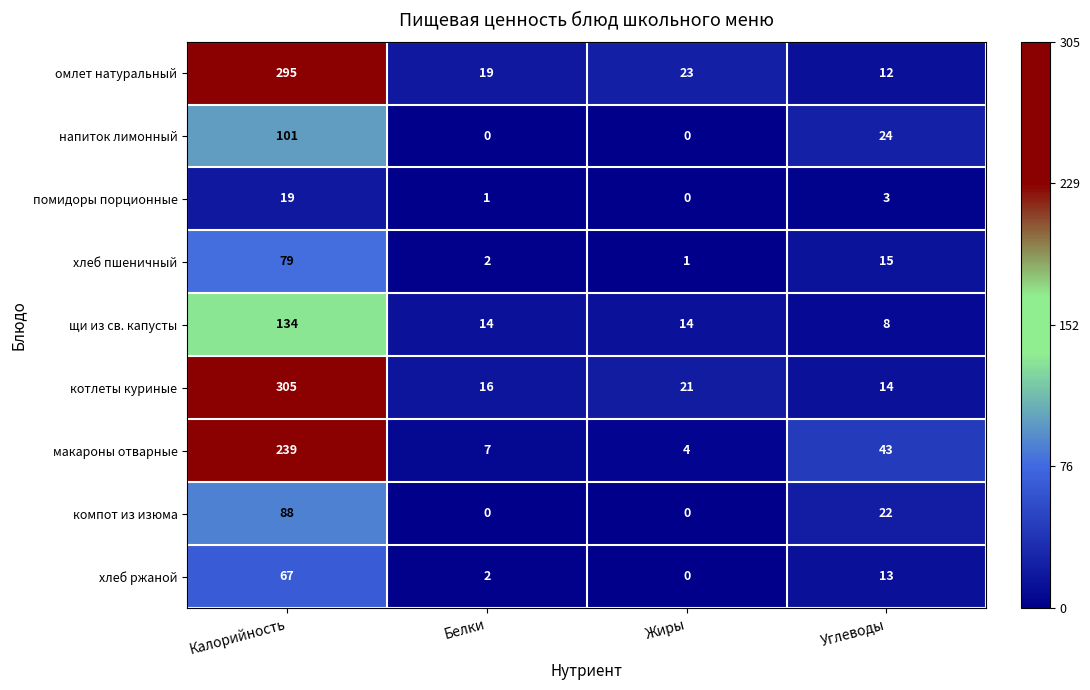

Is it true that хлеб пшеничный equals 3 at Белки?

False